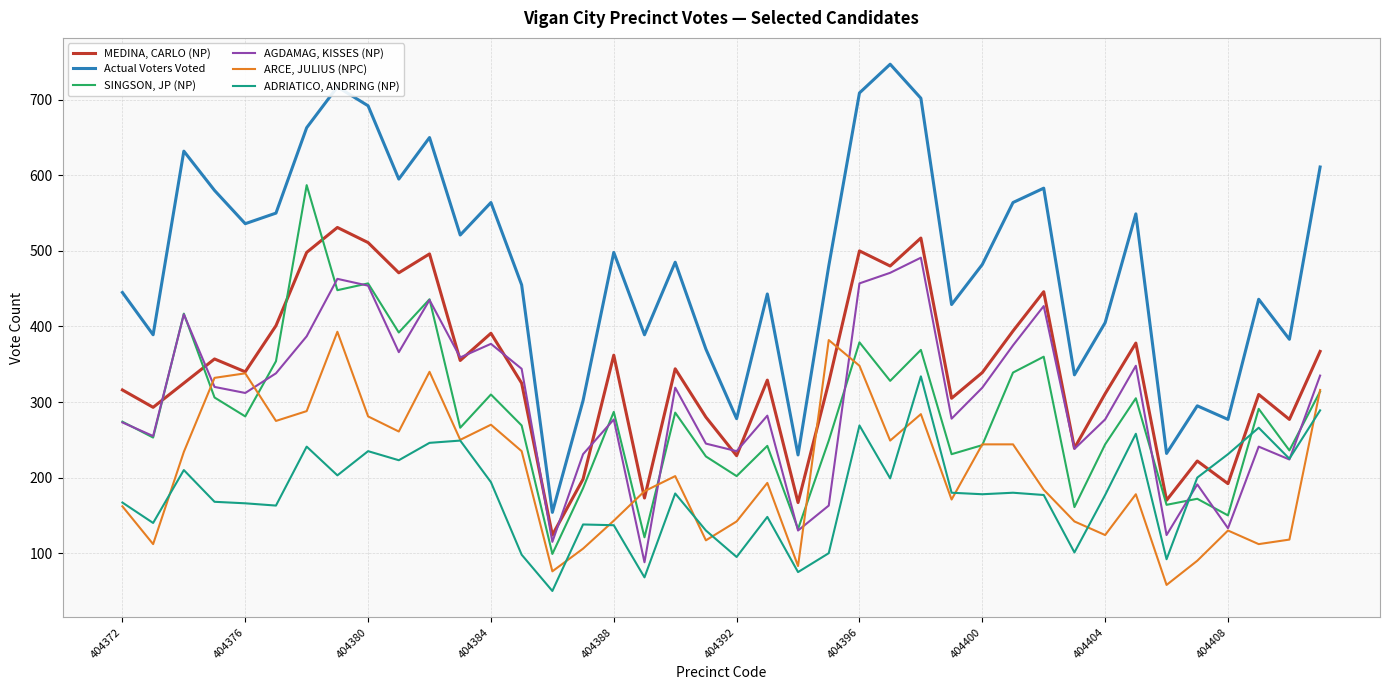

Is this an area chart (filled region under the line)?

No